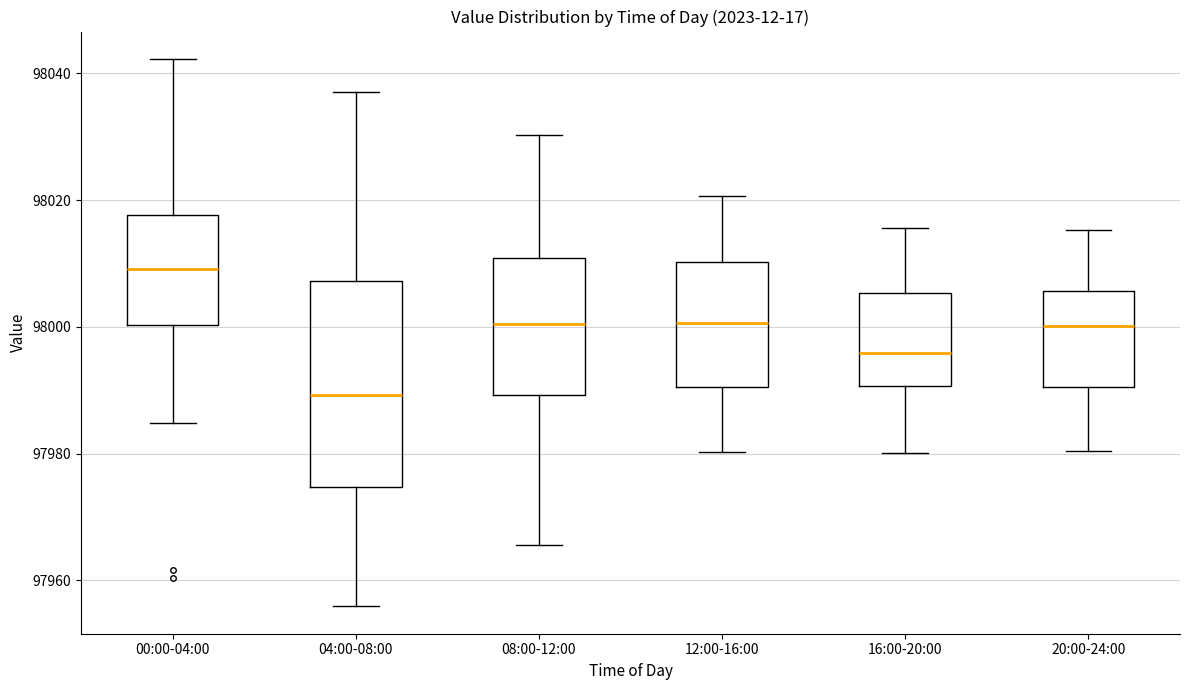

Where is the lower edge of the box for 20:00-24:00 on the y-axis? The values are not printed on the chart, so give them approximately, as read against the axis.

97990